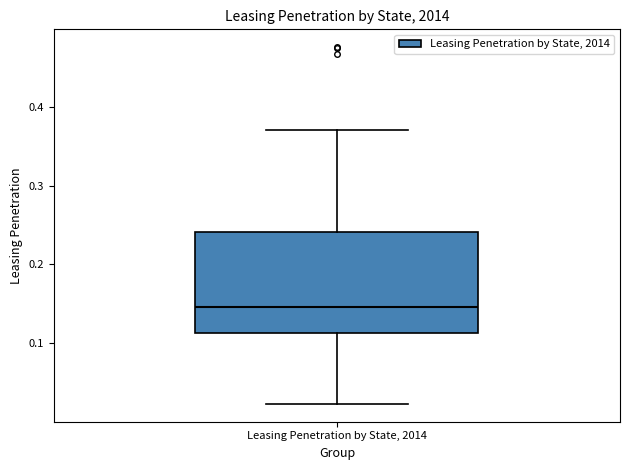

Transcribe this box plot: give where the median line is, the range the box spans, and where the two whiskers end, as read against the y-axis. The values are not printed on the chart, so give them approximately, as read against the axis.

median 0.15, box 0.11 to 0.24, whiskers 0.02 to 0.37